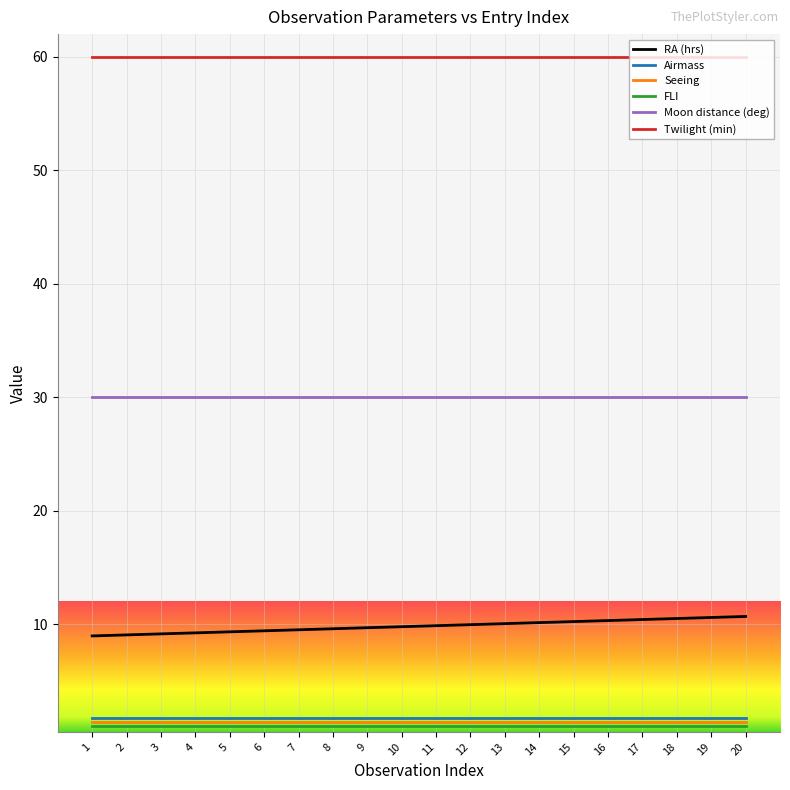

True or false: Seeing and Airmass cross at least once.

False